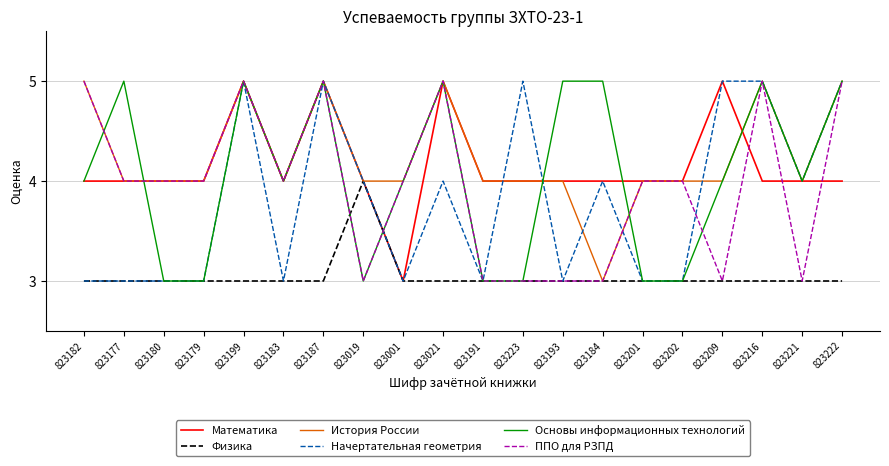

Reading left to right, transcribe all the data shown in this chart.

Математика: 823182=4	823177=4	823180=4	823179=4	823199=5	823183=4	823187=5	823019=4	823001=3	823021=5	823191=4	823223=4	823193=4	823184=4	823201=4	823202=4	823209=5	823216=4	823221=4	823222=4
Физика: 823182=3	823177=3	823180=3	823179=3	823199=3	823183=3	823187=3	823019=4	823001=3	823021=3	823191=3	823223=3	823193=3	823184=3	823201=3	823202=3	823209=3	823216=3	823221=3	823222=3
История России: 823182=5	823177=4	823180=4	823179=4	823199=5	823183=4	823187=5	823019=4	823001=4	823021=5	823191=4	823223=4	823193=4	823184=3	823201=4	823202=4	823209=4	823216=5	823221=4	823222=5
Начертательная геометрия: 823182=3	823177=3	823180=3	823179=3	823199=5	823183=3	823187=5	823019=4	823001=3	823021=4	823191=3	823223=5	823193=3	823184=4	823201=3	823202=3	823209=5	823216=5	823221=4	823222=5
Основы информационных технологий: 823182=4	823177=5	823180=3	823179=3	823199=5	823183=4	823187=5	823019=3	823001=4	823021=5	823191=3	823223=3	823193=5	823184=5	823201=3	823202=3	823209=4	823216=5	823221=4	823222=5
ППО для РЗПД: 823182=5	823177=4	823180=4	823179=4	823199=5	823183=4	823187=5	823019=3	823001=4	823021=5	823191=3	823223=3	823193=3	823184=3	823201=4	823202=4	823209=3	823216=5	823221=3	823222=5